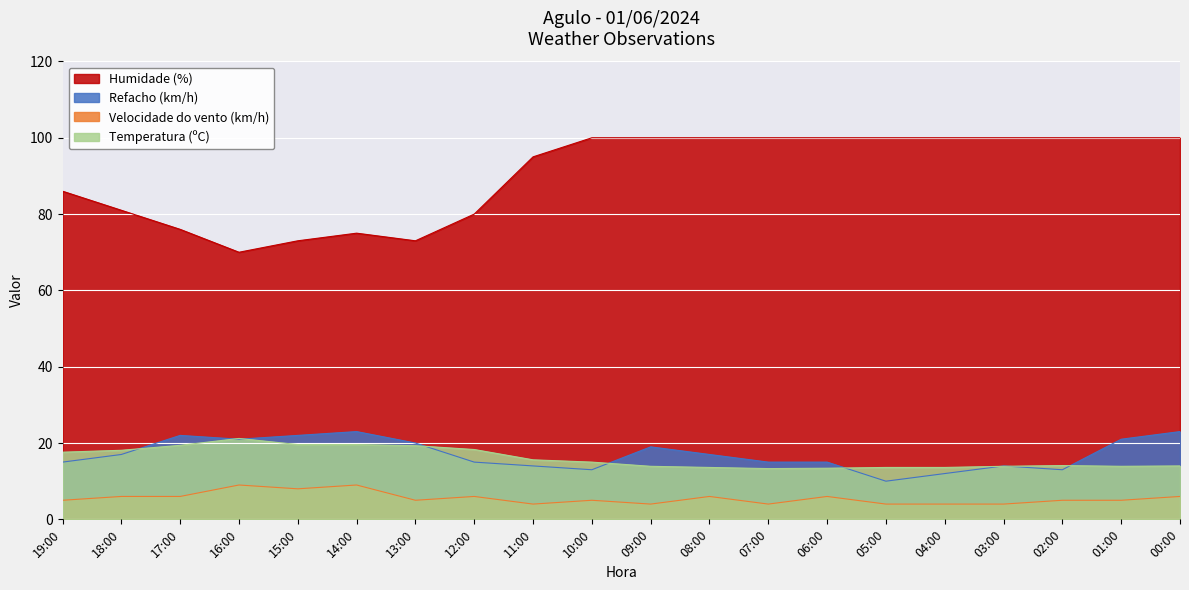

What are all the series names shown in the legend?

Humidade (%), Refacho (km/h), Velocidade do vento (km/h), Temperatura (ºC)